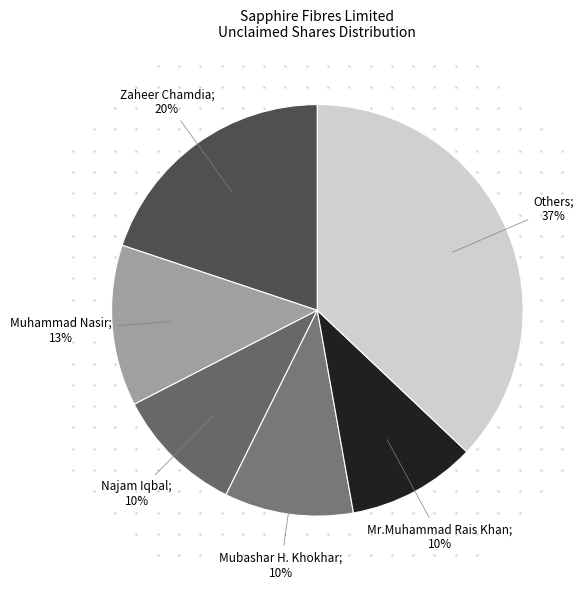

To the nearest percent, what is the average slice percentage?

17%